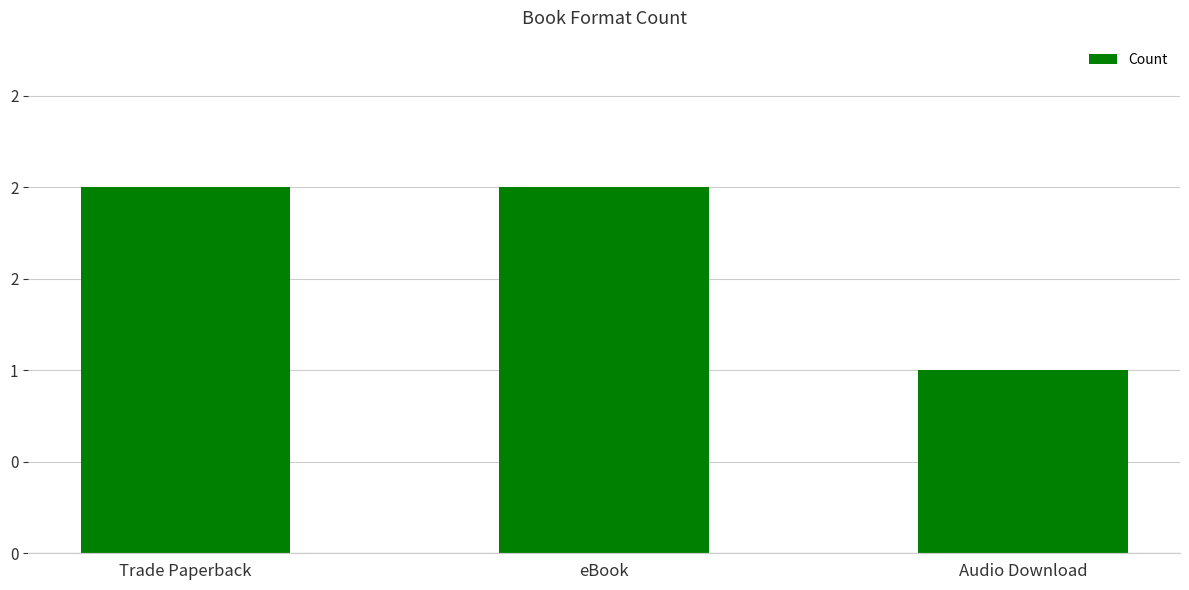

True or false: the data shows 1 at Audio Download.

False